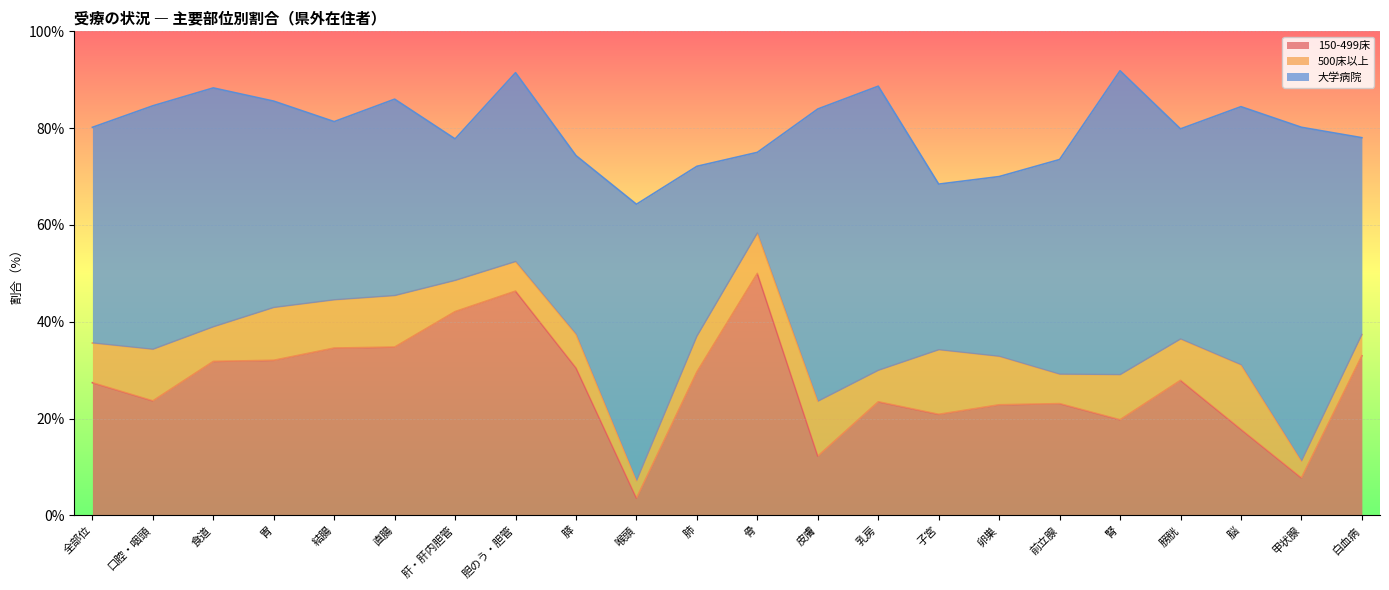

Between 食道 and 卵巣, which series saw the biggest shift?

大学病院